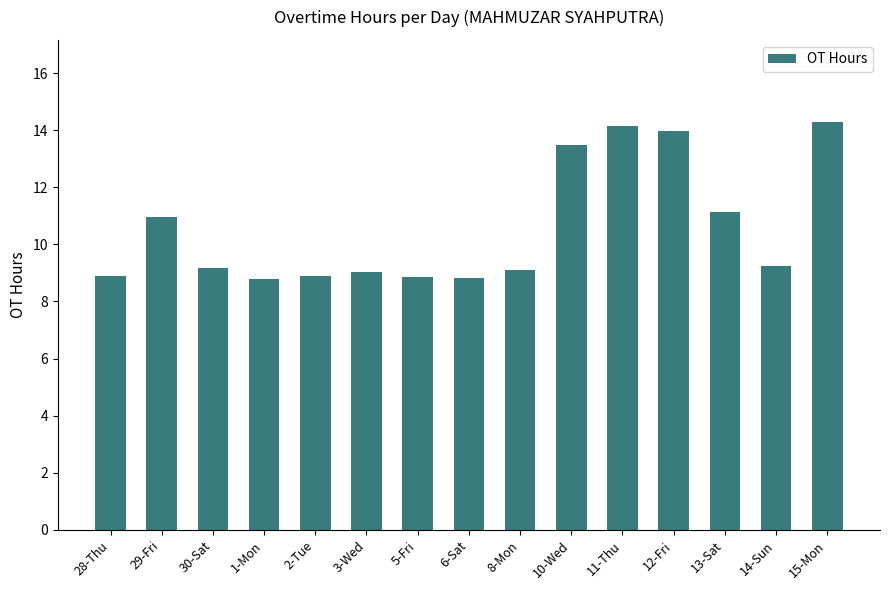

What is the difference between the maximum and minimum values?

5.5